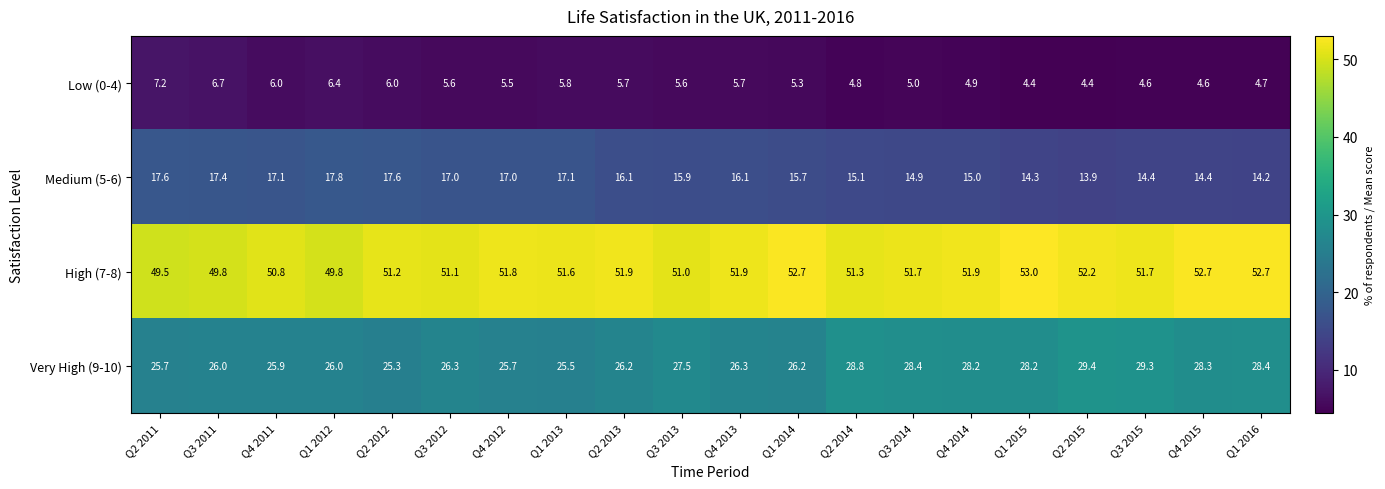

What is the difference between the highest and lowest values at Q3 2011?

43.1